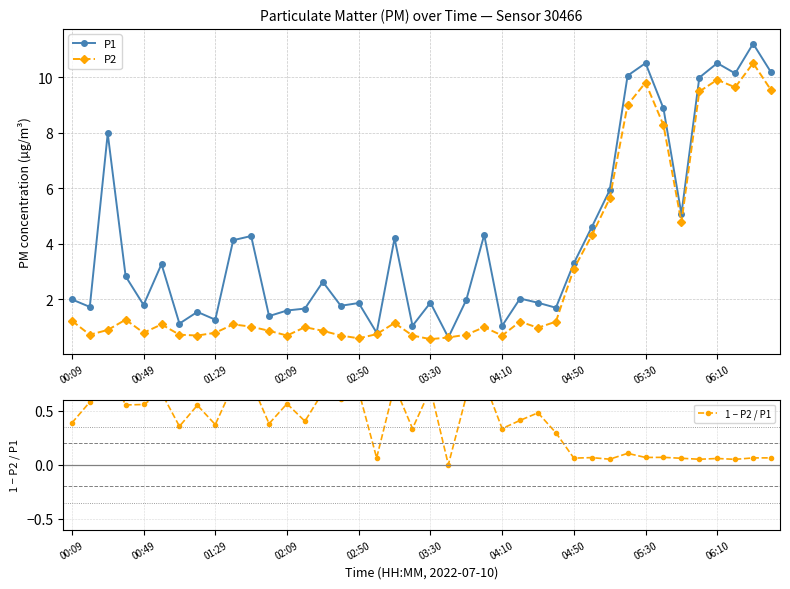

What is the difference between the highest and lowest values at 00:09?

1.6